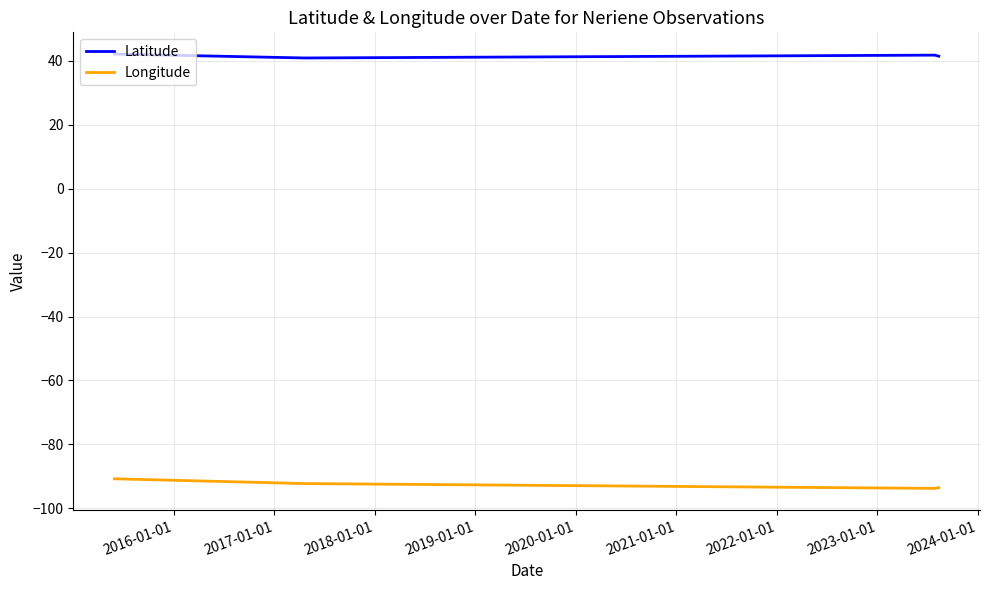

List the series in order of their overall mean, highest first.

Latitude, Longitude